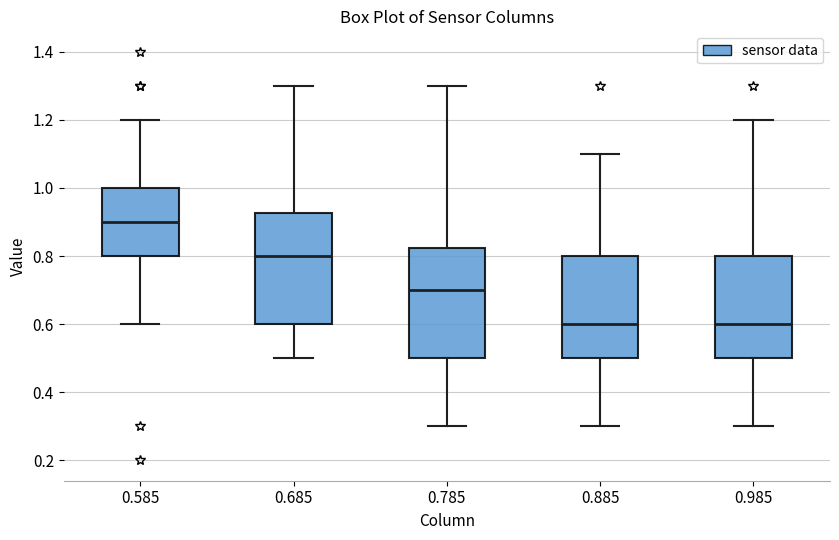

Where is the upper edge of the box at x = 0.785 on the y-axis? The values are not printed on the chart, so give them approximately, as read against the axis.

0.82